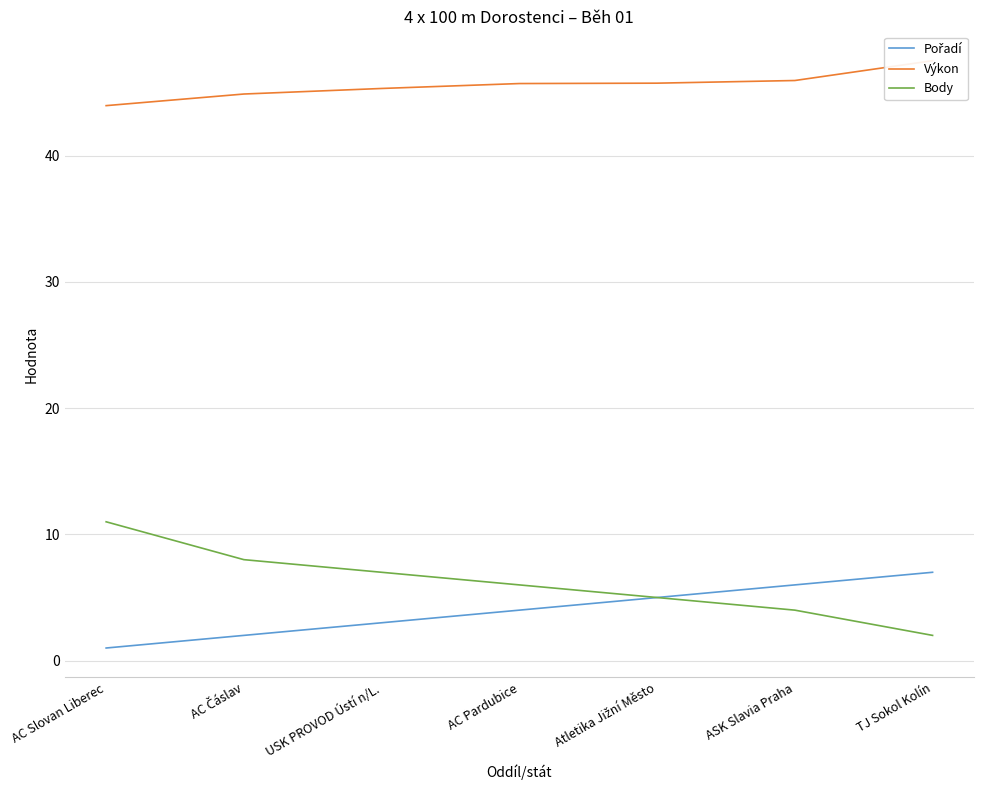

Which has a higher value, AC Pardubice or TJ Sokol Kolín?

TJ Sokol Kolín